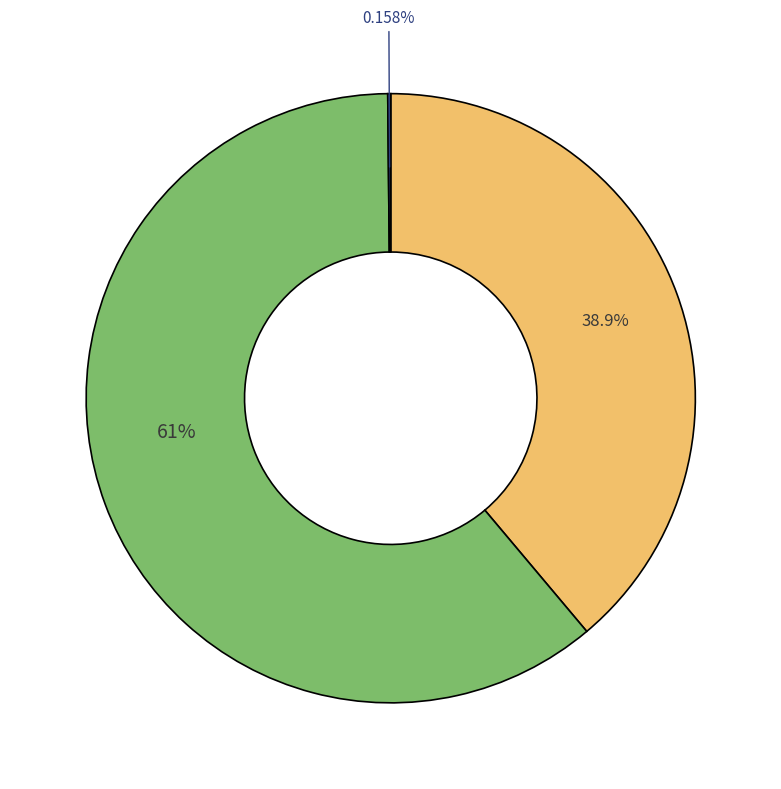

Is there a majority slice in this chart?

Yes